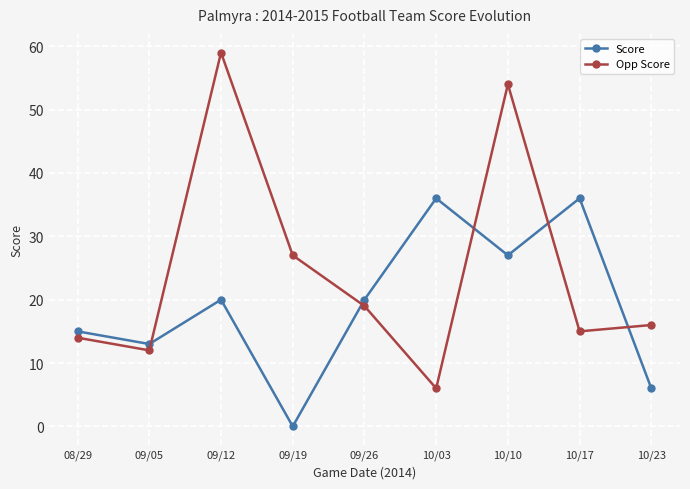

Where is Opp Score nearest to the value 32?

09/19